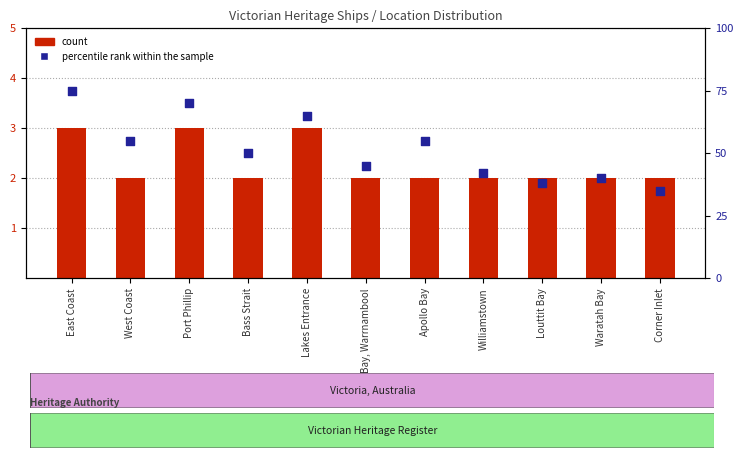

Which series has the largest total across all categories?

percentile rank within the sample